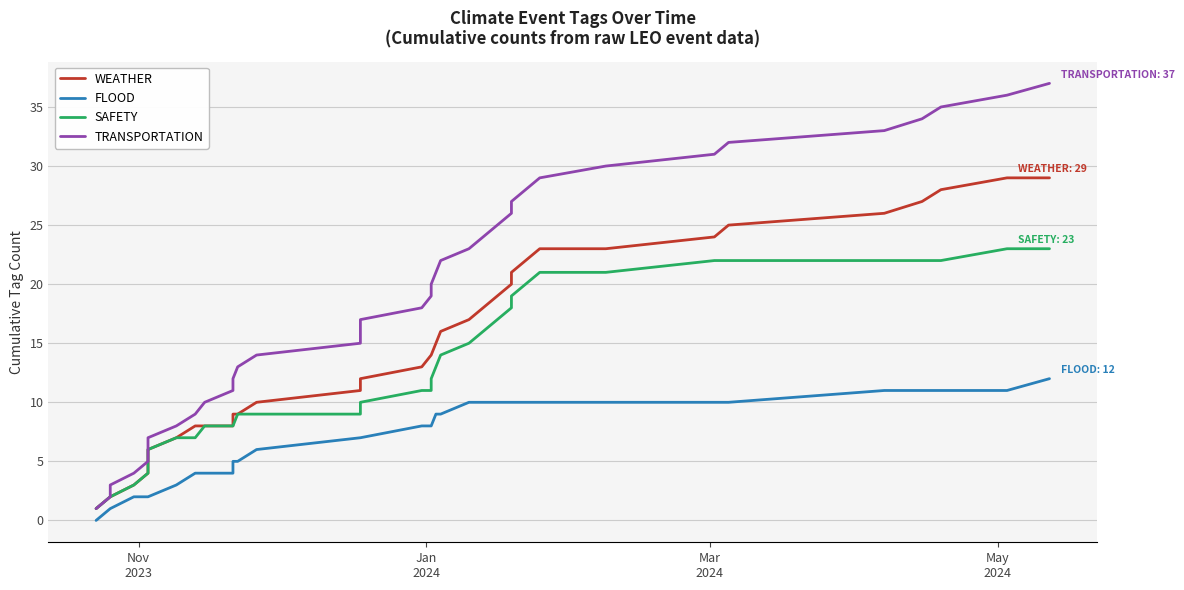

What is the difference between the second highest and minimum values in the TRANSPORTATION series?

35